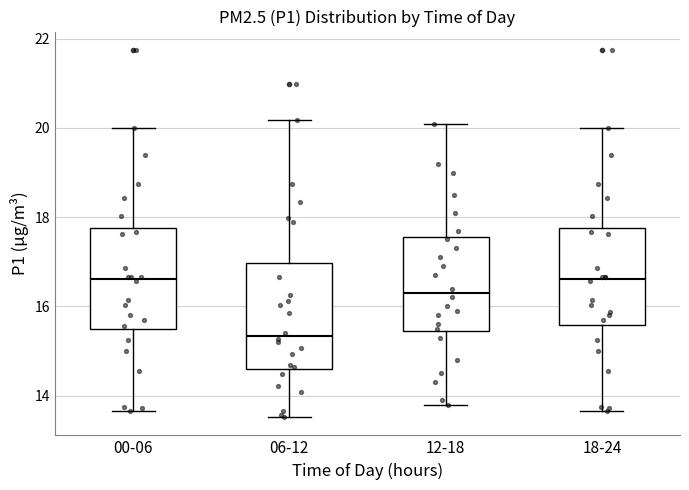

Where is the upper edge of the box for 00-06 on the y-axis? The values are not printed on the chart, so give them approximately, as read against the axis.

17.8